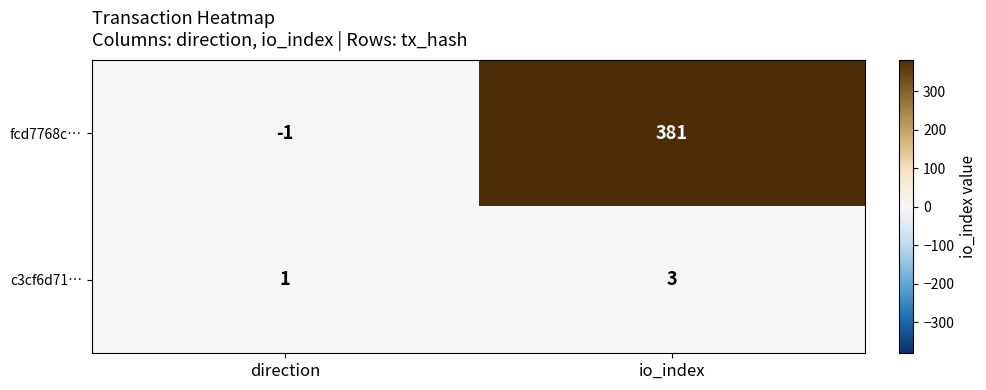

Reading right to left, transcribe all the data shown in this chart.

fcd7768c…: 381	-1
c3cf6d71…: 3	1